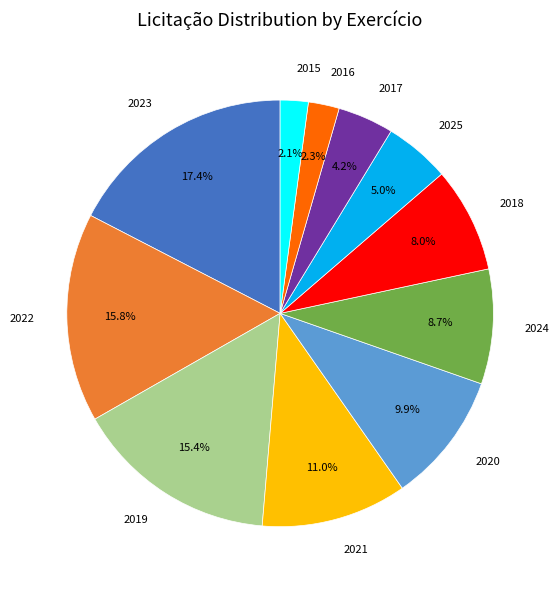

What percentage is the 2018 slice, to the nearest percent?

8%